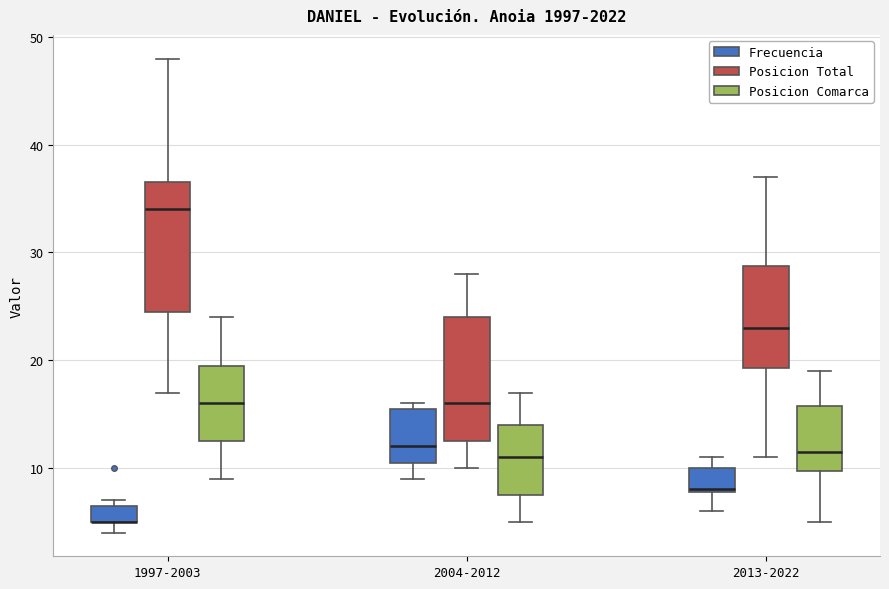

Where does the lower whisker of the box for 2004-2012 (Posicion Comarca) end on the y-axis? The values are not printed on the chart, so give them approximately, as read against the axis.

5